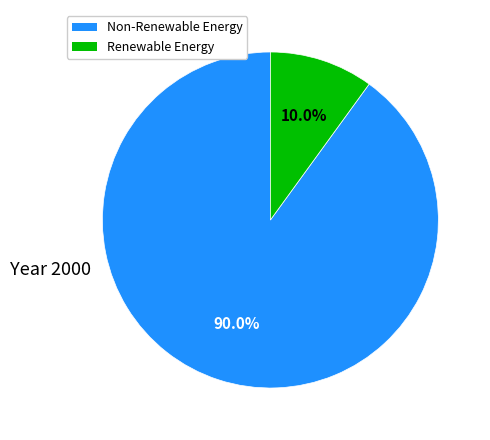

Is there any slice that represents more than half of the pie?

Yes